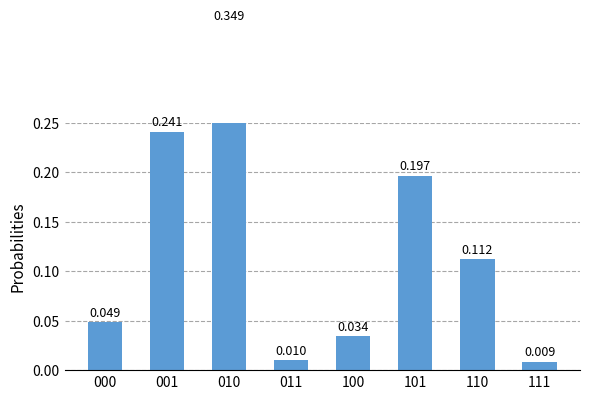

The value at 110 is 0.1. True or false?

True